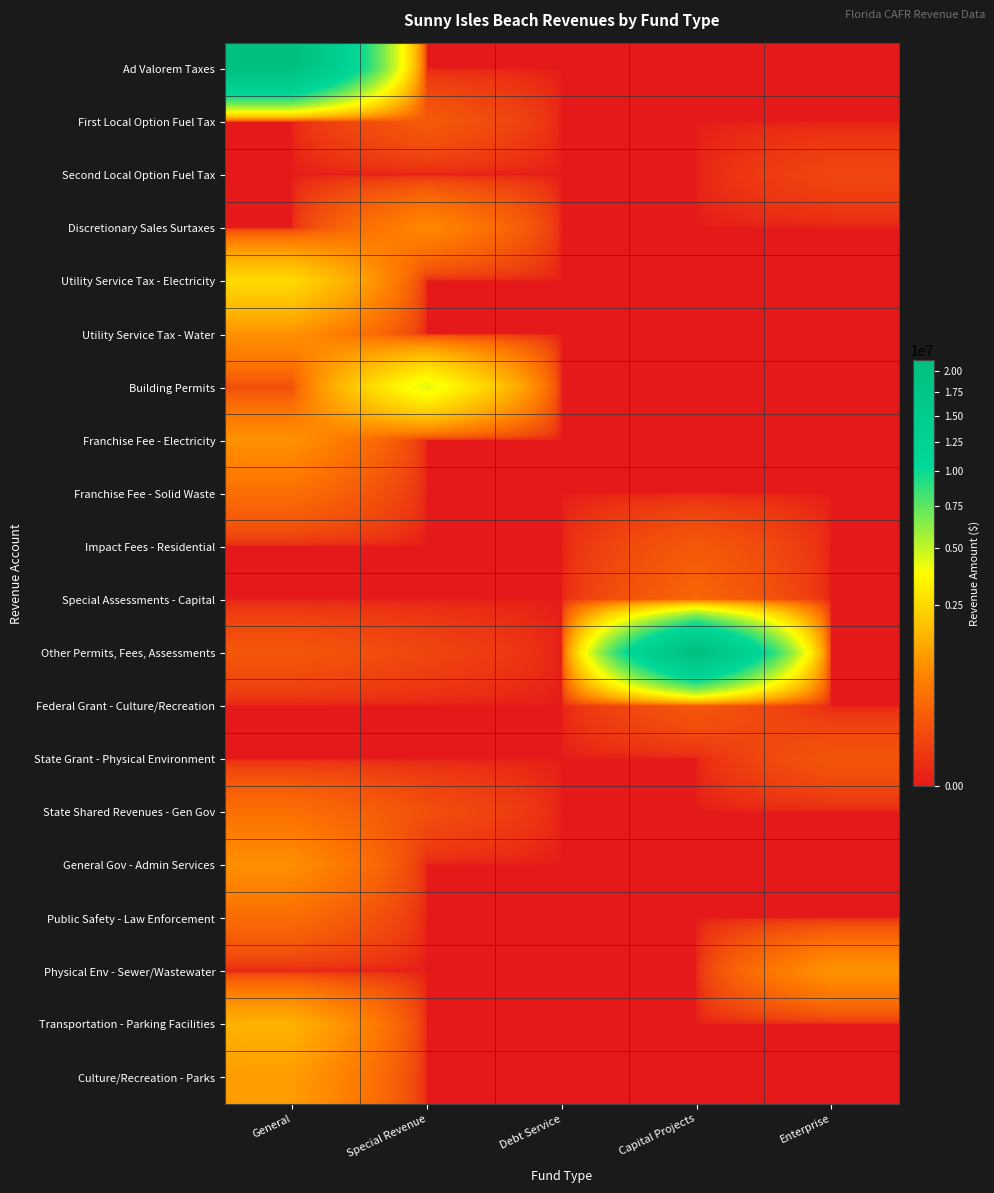

Which label corresponds to the smallest value in the chart?

Special Revenue